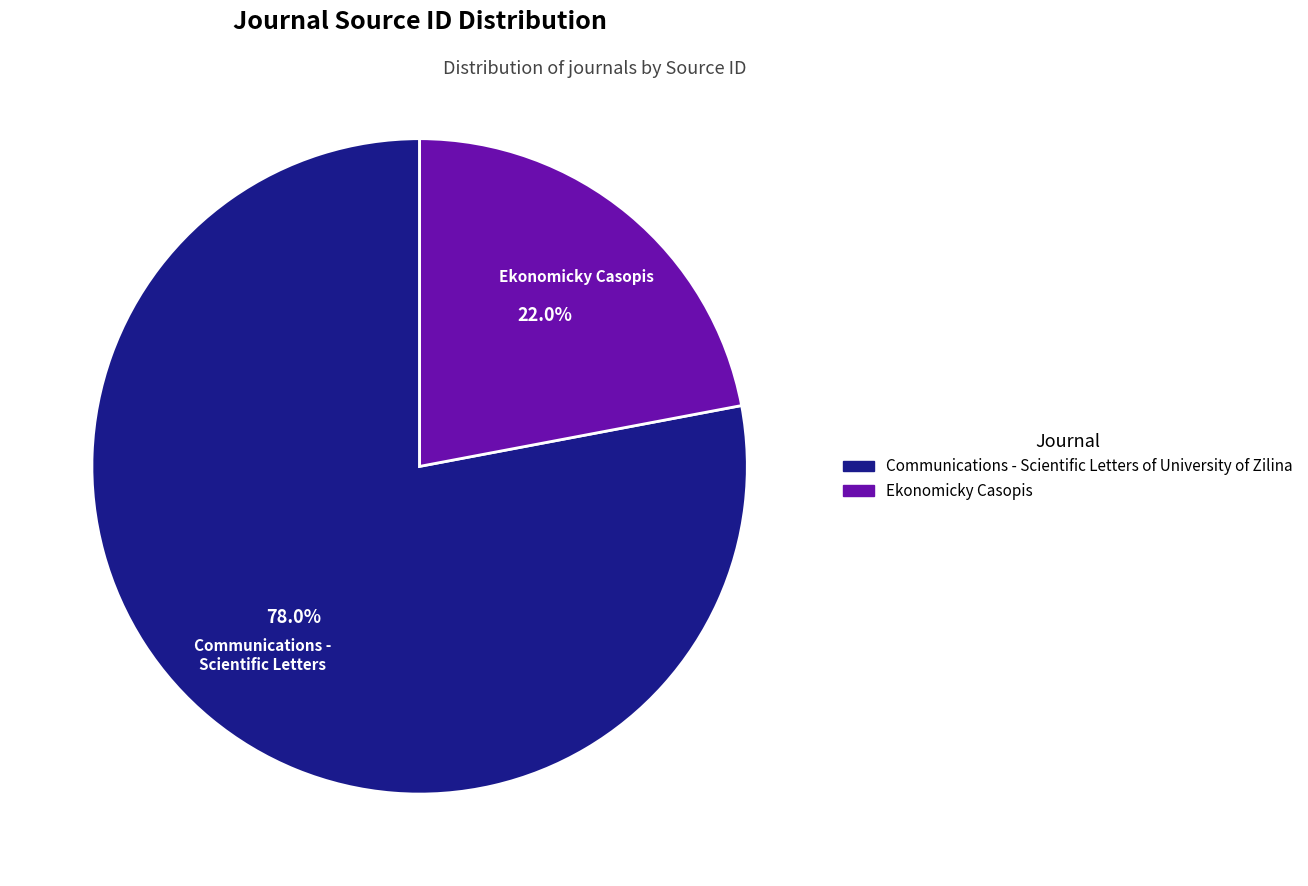

Combined, what portion of the pie is Ekonomicky Casopis and Communications - Scientific Letters of University of Zilina?

100.0%